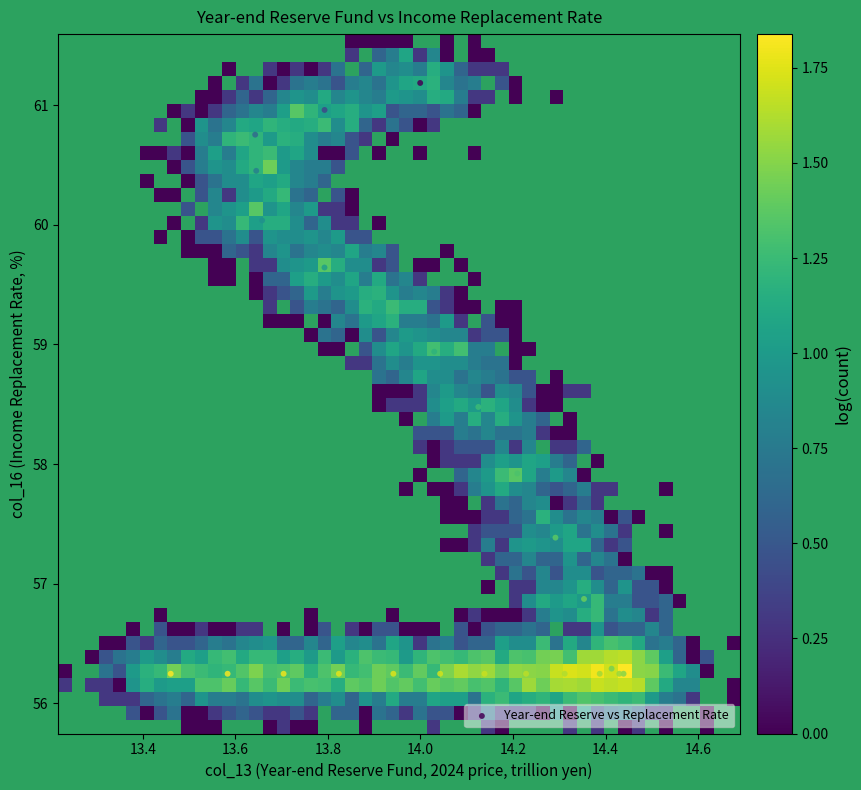

What Y value in the scatter plot is closest to 58?

57.9